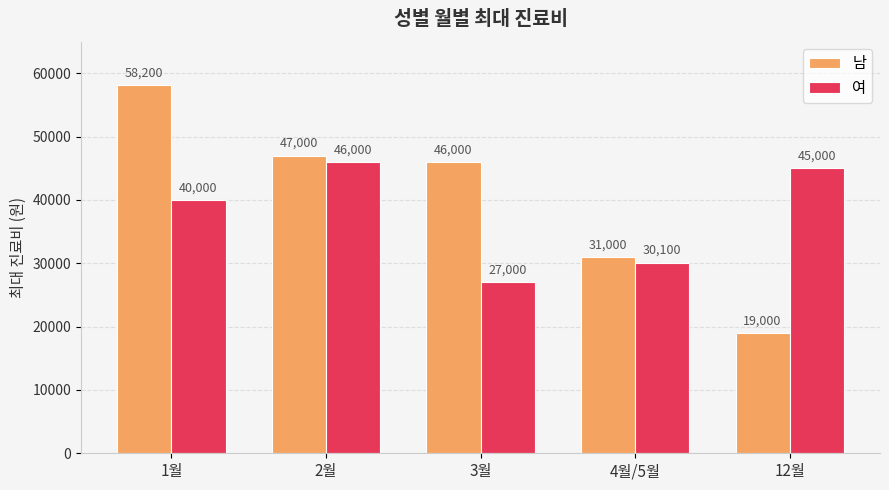

What is the sum of the 여 values at 1월 and 2월?

86000